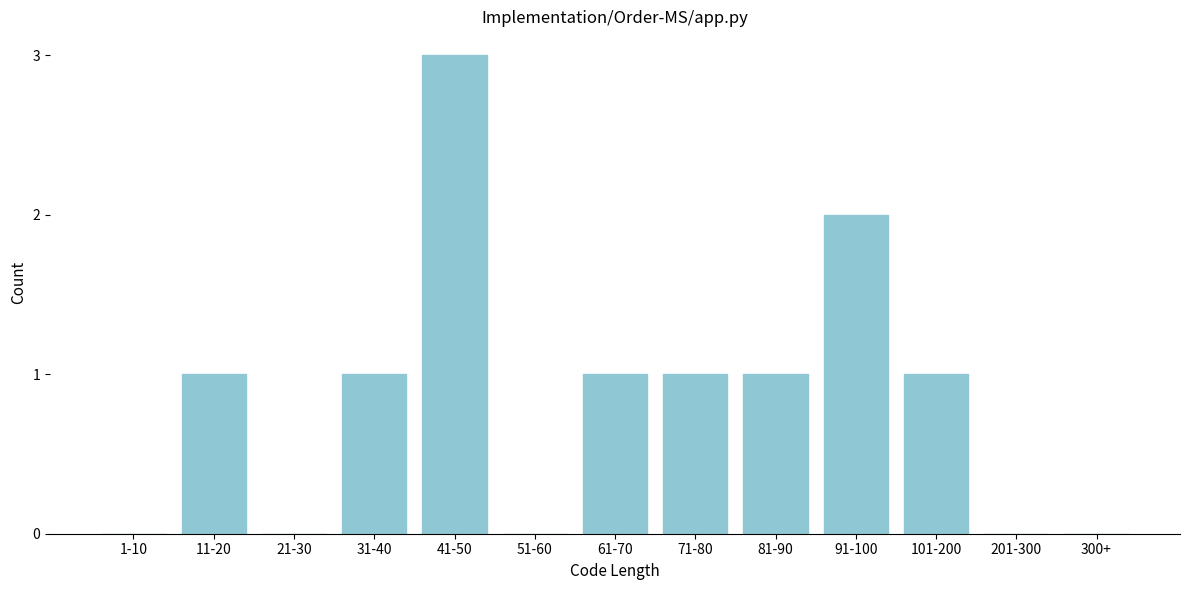

Reading left to right, what are all the values shown in this chart?

1-10=0	11-20=1	21-30=0	31-40=1	41-50=3	51-60=0	61-70=1	71-80=1	81-90=1	91-100=2	101-200=1	201-300=0	300+=0